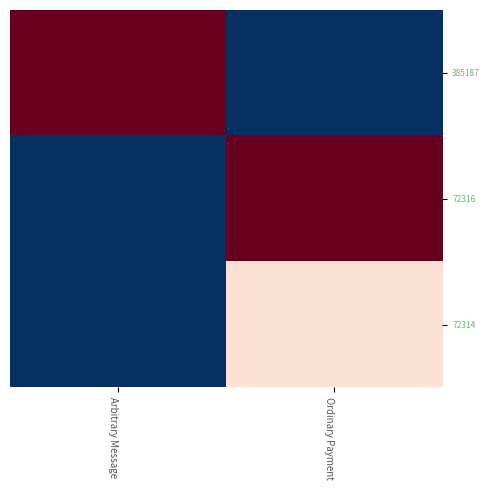

What is the total value across all series at Arbitrary Message?

-1.0